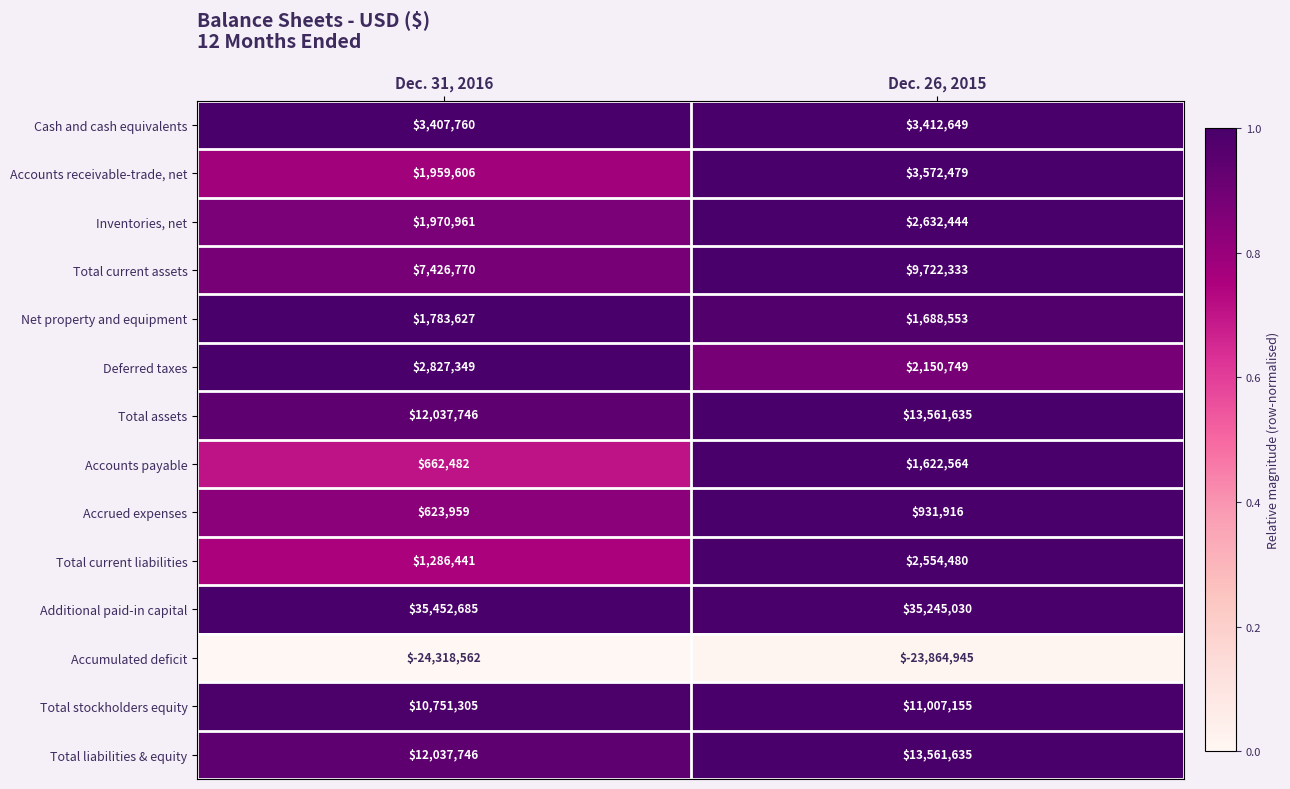

What is the difference between the maximum and minimum values in the Accumulated deficit series?

453617